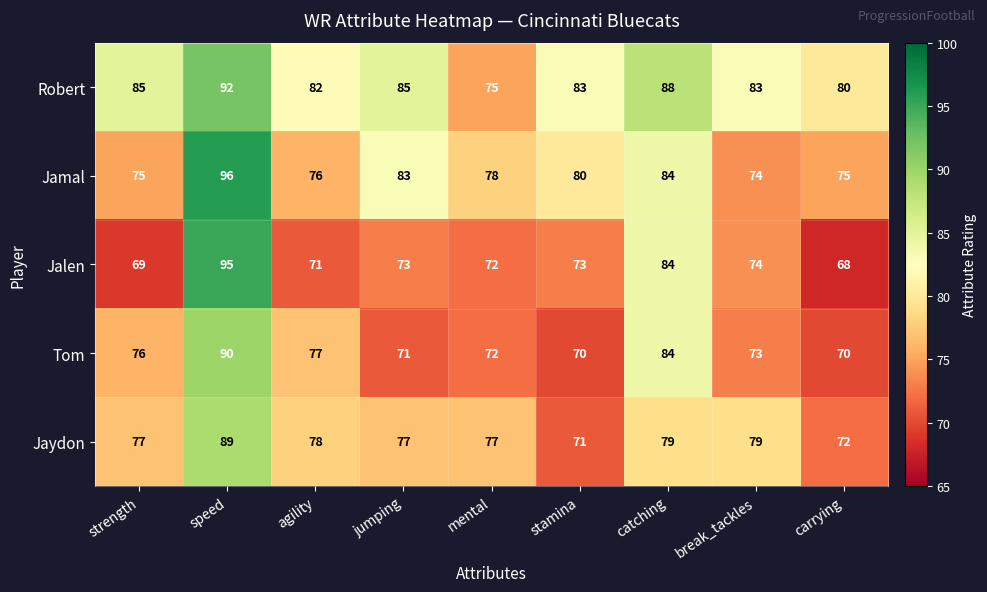

Where does the Tom series first go above 73?

strength